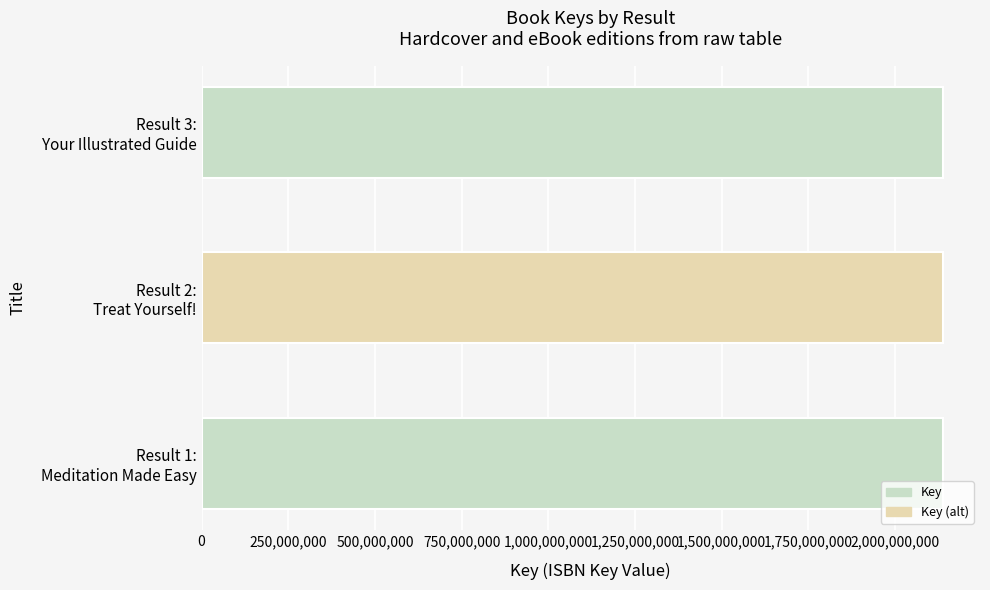

What is the maximum value shown in the chart?

2137677707